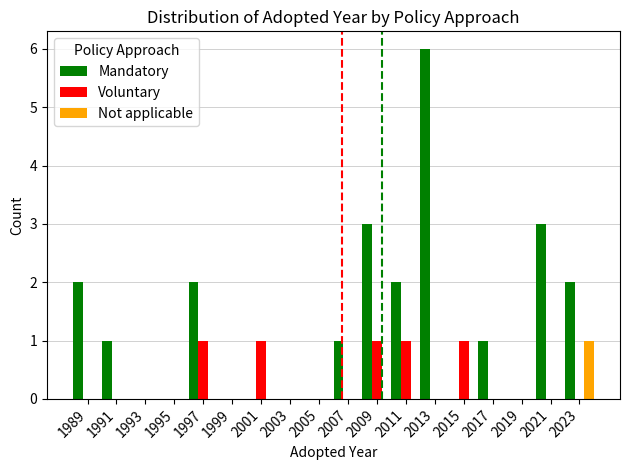

Is it true that Voluntary equals 2 at 1997?

False